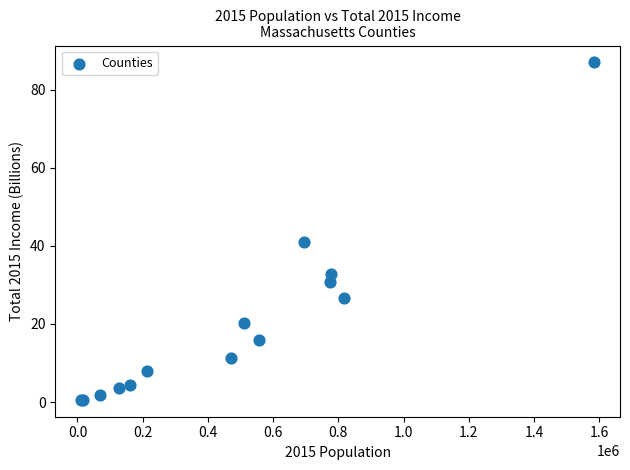

What Y value in the scatter plot is closest to 43?

40.9